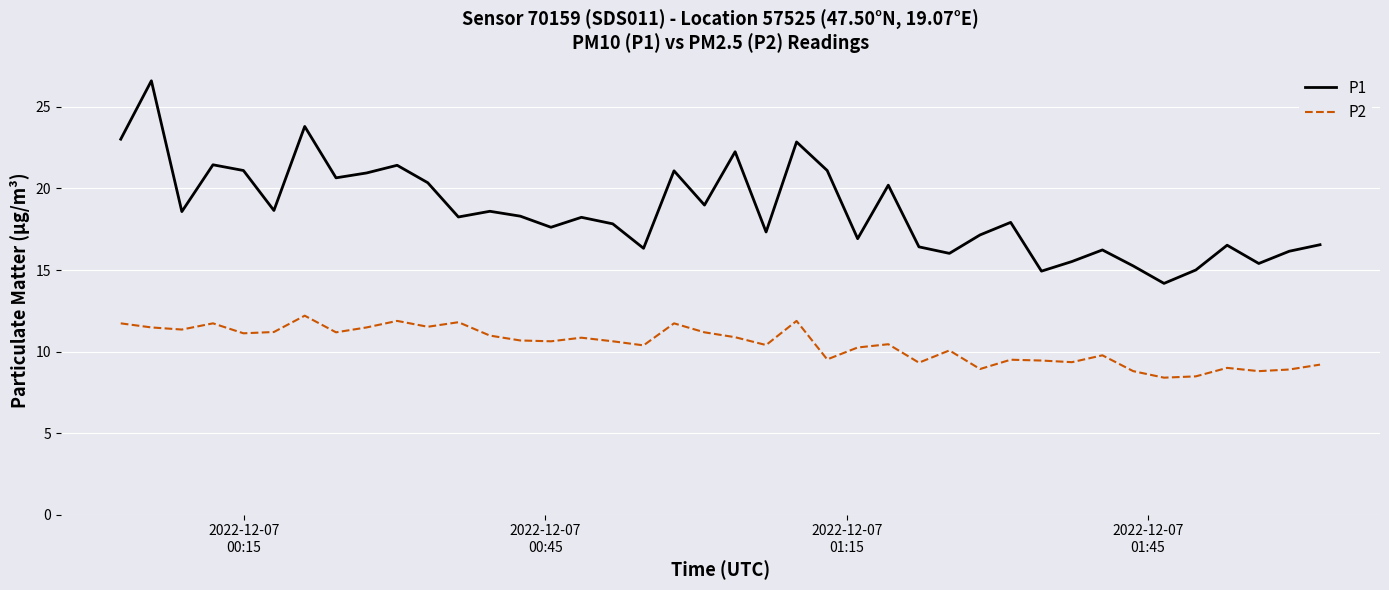

What is the difference between the maximum and minimum values in the P2 series?

3.8